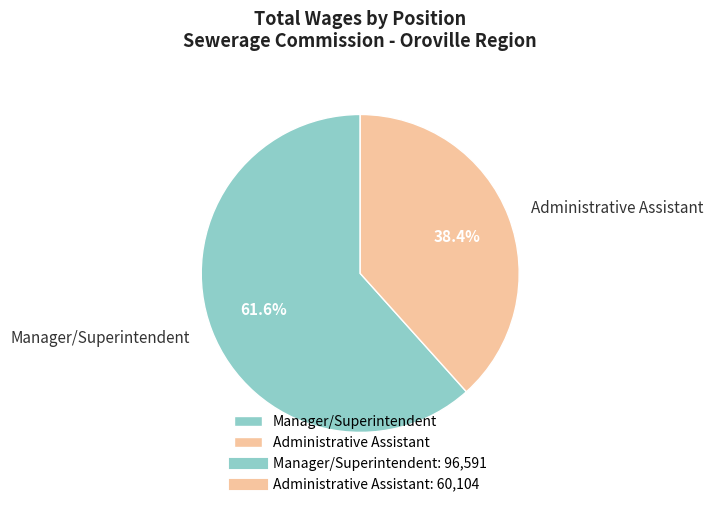

How many slices are in this pie chart?

2